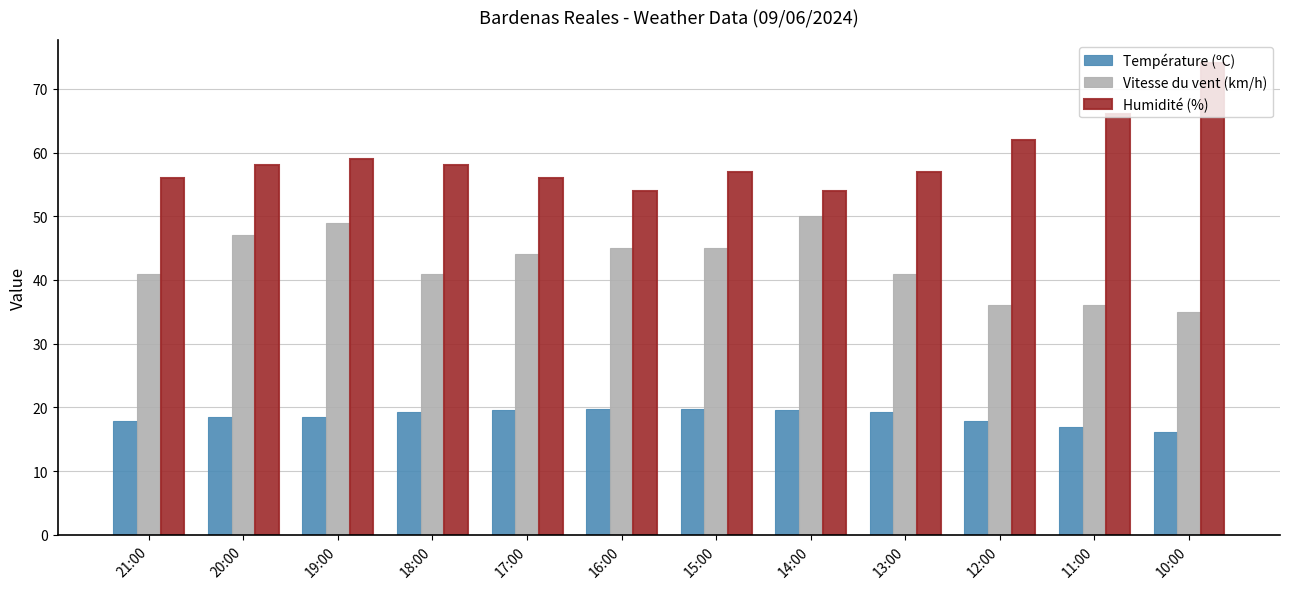

How many groups of bars are there?

12